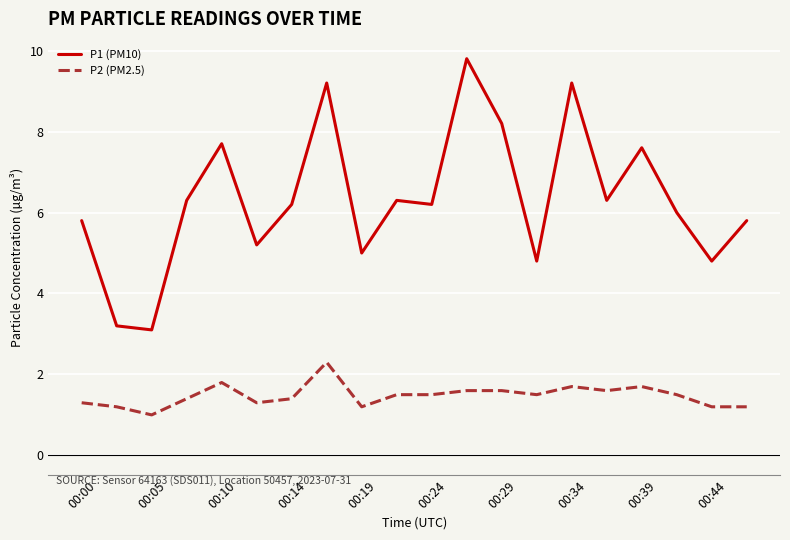

What is the difference between the maximum and minimum values in the P2 (PM2.5) series?

1.3